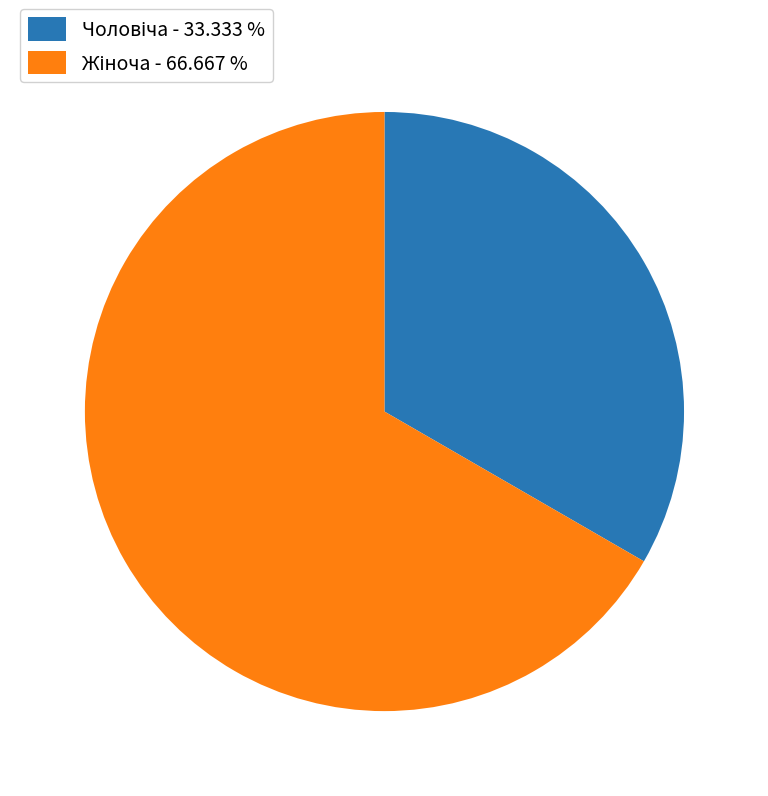

Is there a majority slice in this chart?

Yes